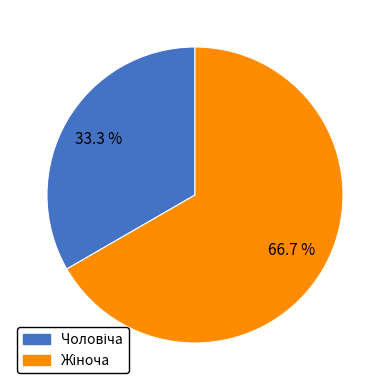

Is there a majority slice in this chart?

Yes